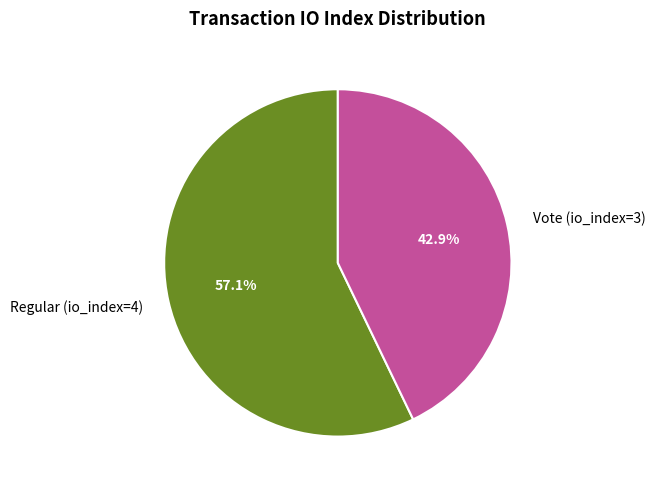

What portion of the pie excludes Regular (io_index=4)?

42.9%